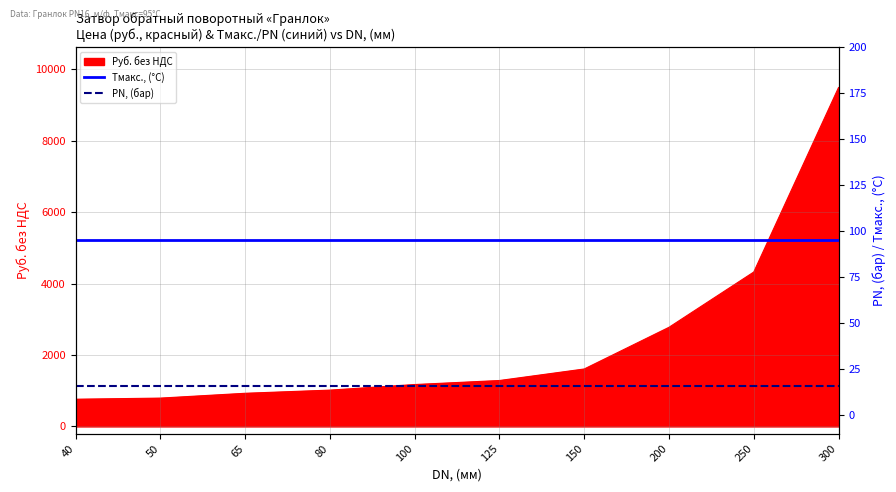

The value of Руб. без НДС at 80 is 1746.0. True or false?

False